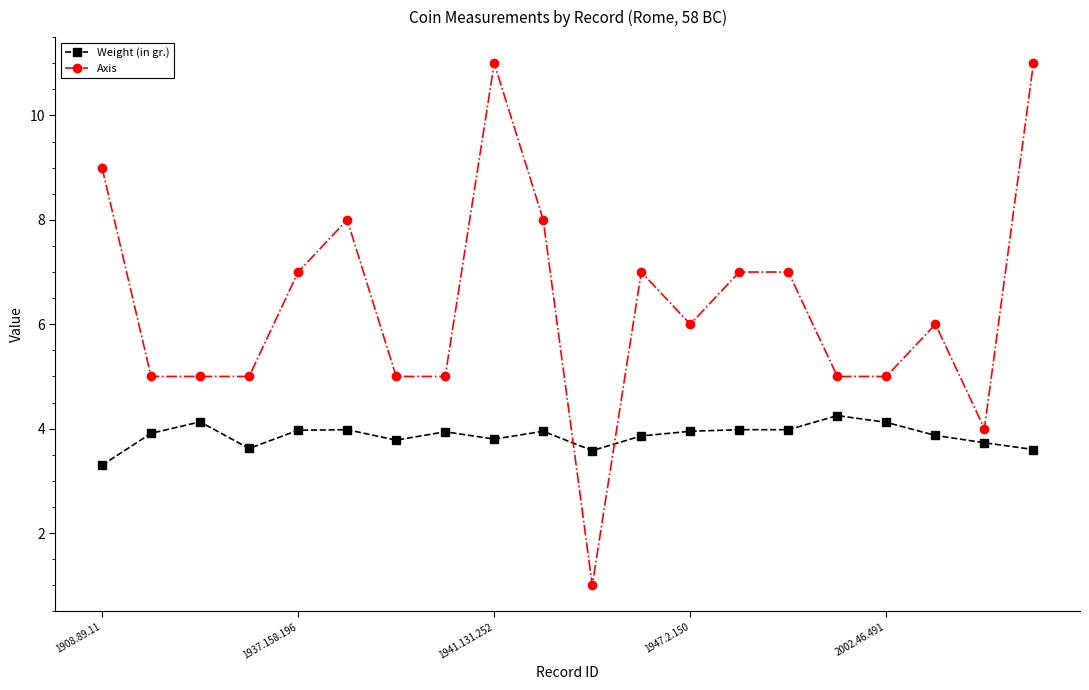

True or false: Axis has more than 2 interior local peaks.

True